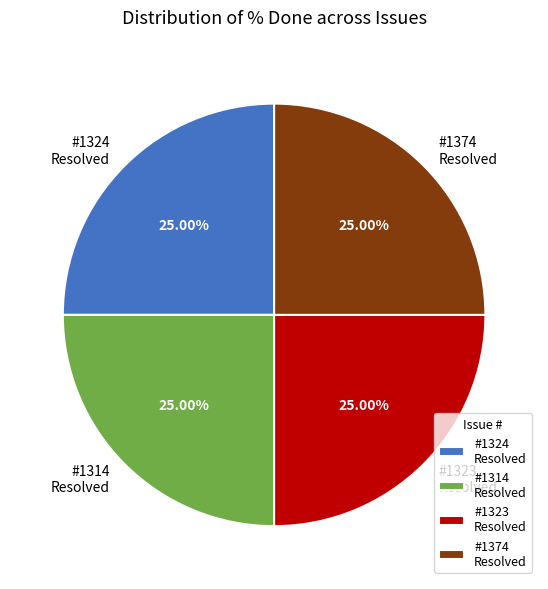

Does #1324 Resolved represent more than half of the total?

No